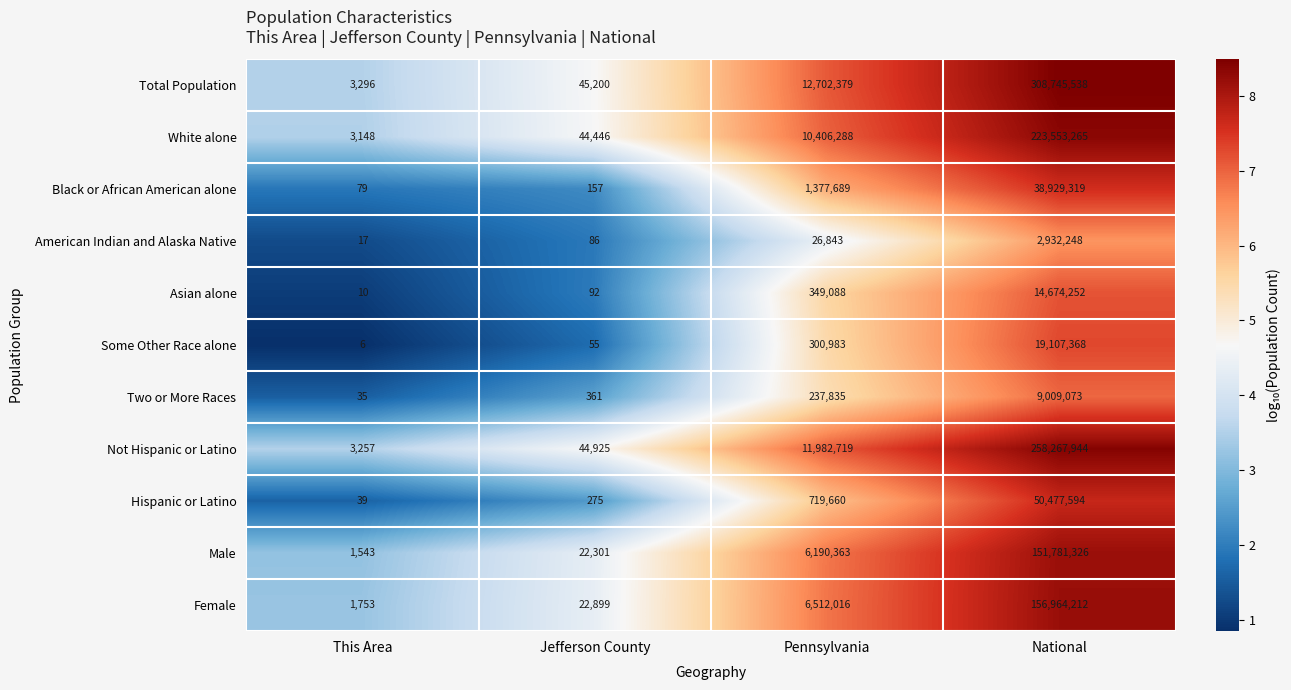

Rank the series by their maximum value, from lowest to highest.

American Indian and Alaska Native, Two or More Races, Asian alone, Some Other Race alone, Black or African American alone, Hispanic or Latino, Male, Female, White alone, Not Hispanic or Latino, Total Population